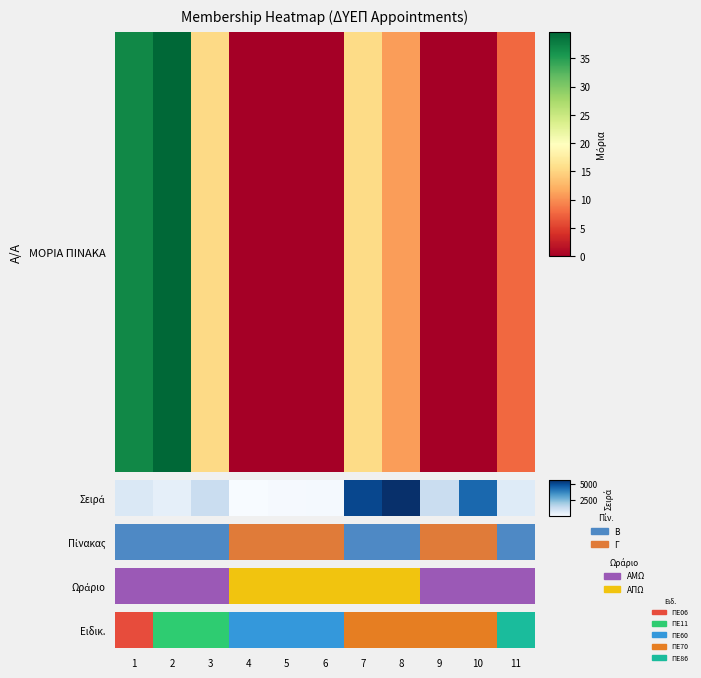

Rank the categories by value from lowest to highest.

1, 2, 3, 4, 5, 6, 7, 8, 9, 10, 11